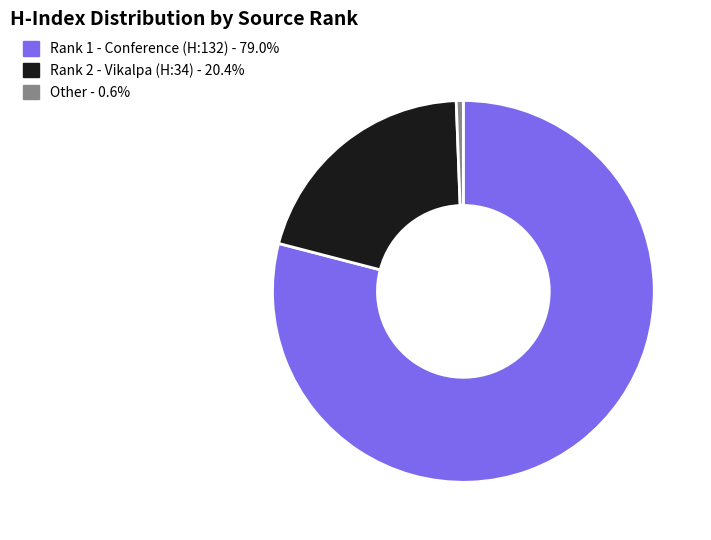

Does any single category account for the majority?

Yes